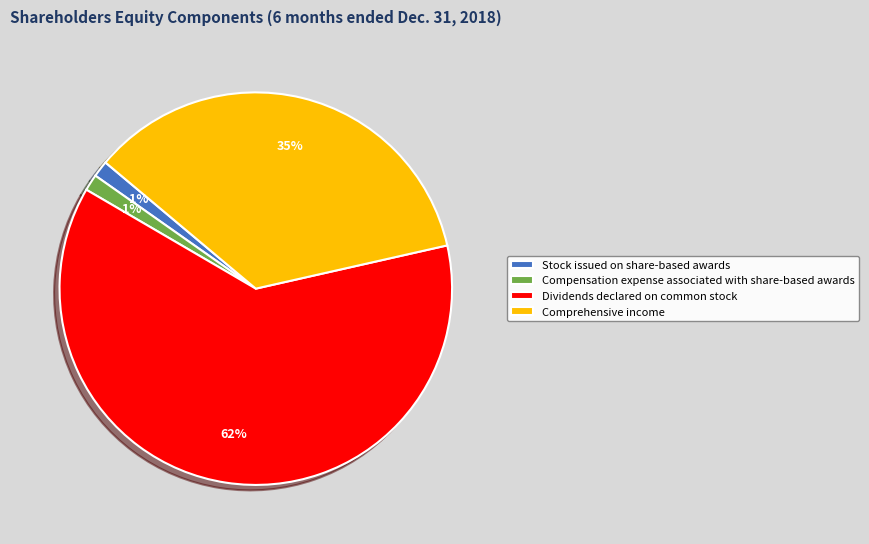

To the nearest percent, what is the difference between the Comprehensive income and Compensation expense associated with share-based awards slice percentages?

34%